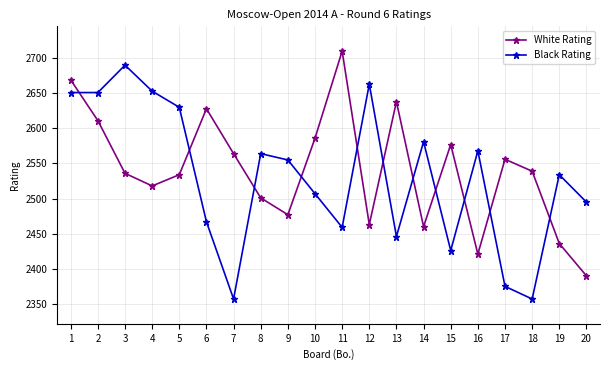

True or false: White Rating has more than 2 interior local peaks.

True